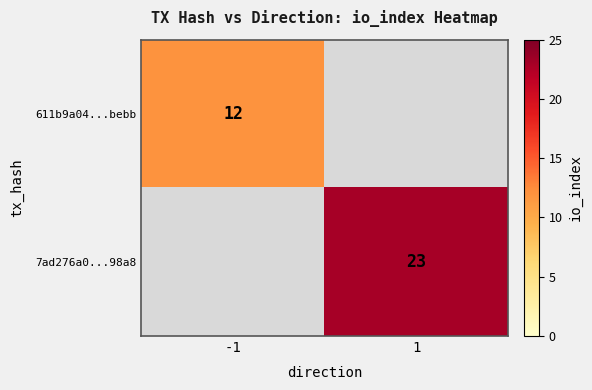

What is the greatest value displayed?

23.0